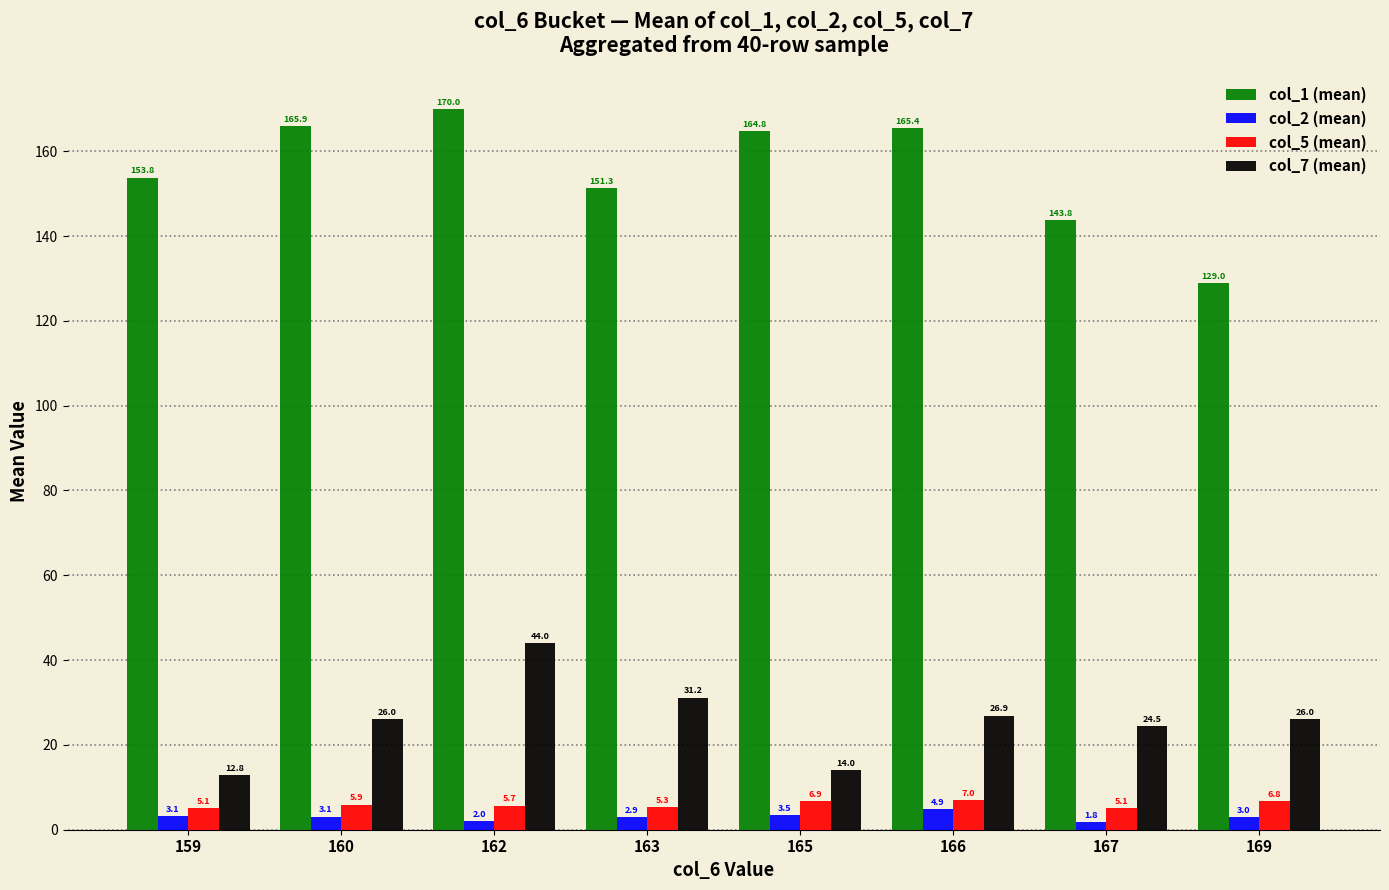

Are the bars horizontal?

No